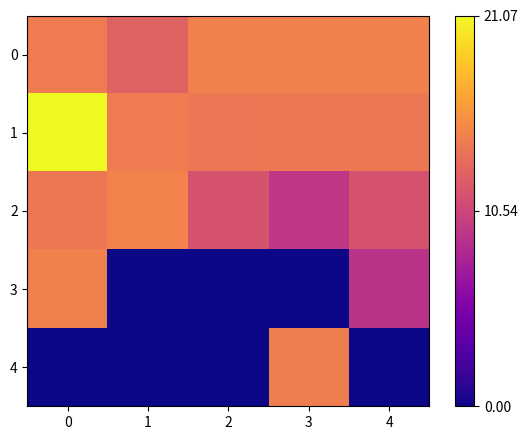

How many series are shown in this chart?

5